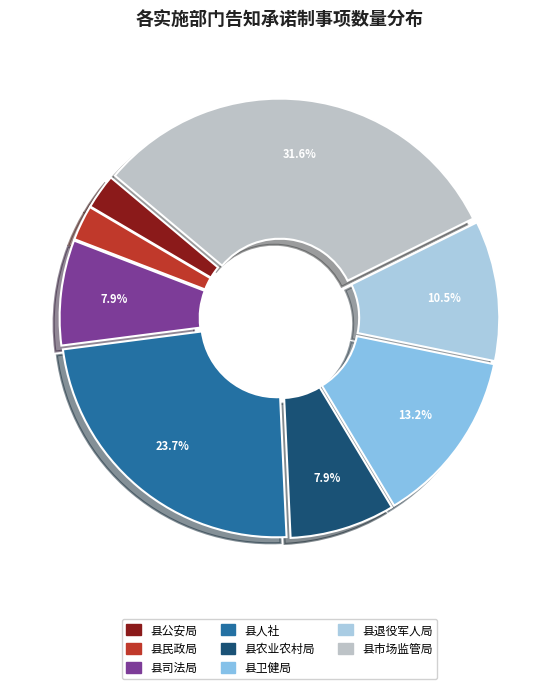

How many slices are in this pie chart?

8